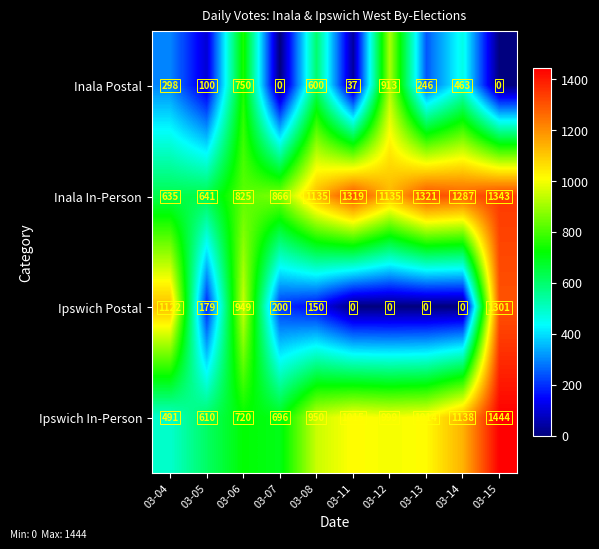

At which label does Ipswich Postal first exceed 179?

03-04